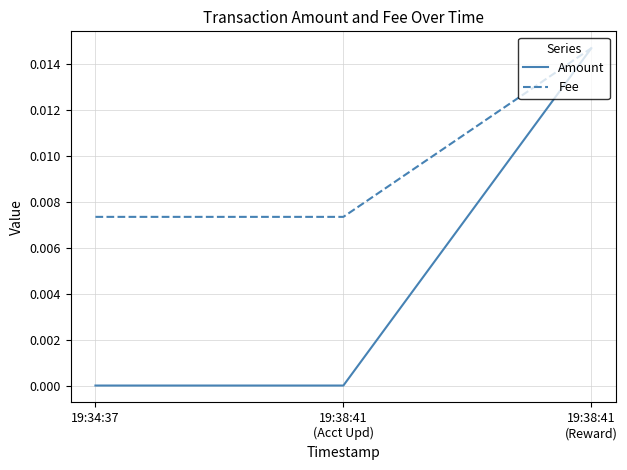

Which series has the largest range (max minus min)?

Amount